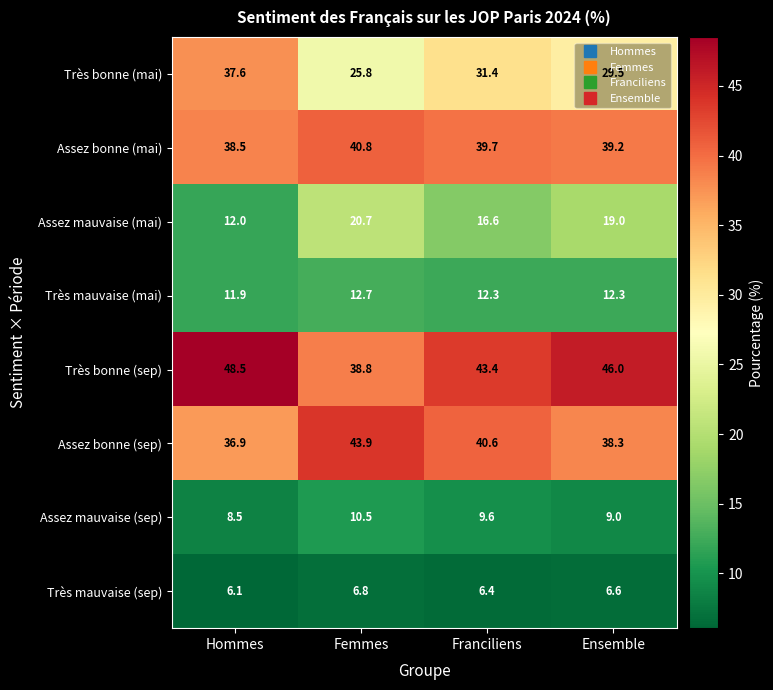

Which label corresponds to the largest value in the chart?

Hommes